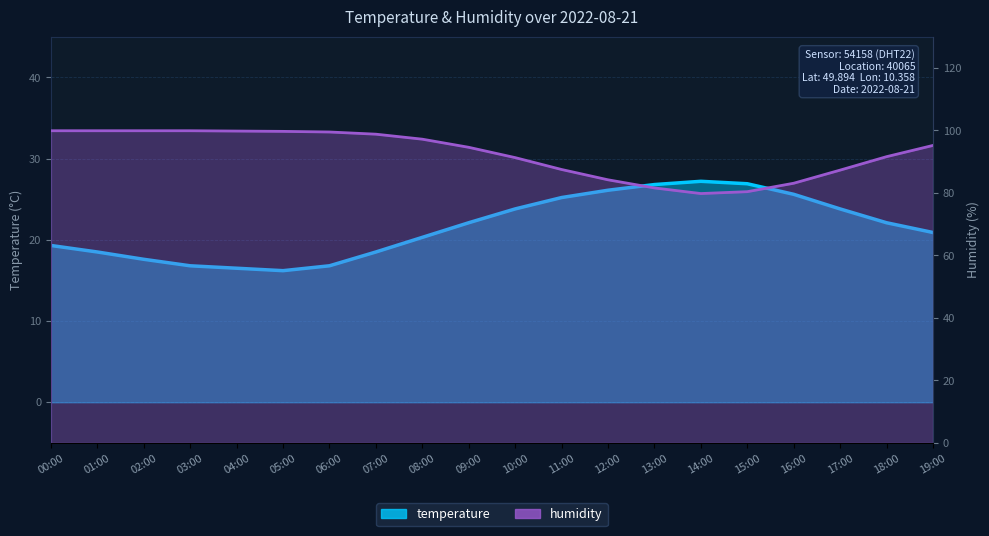

At how many categories does at least one series exceed 94?

11